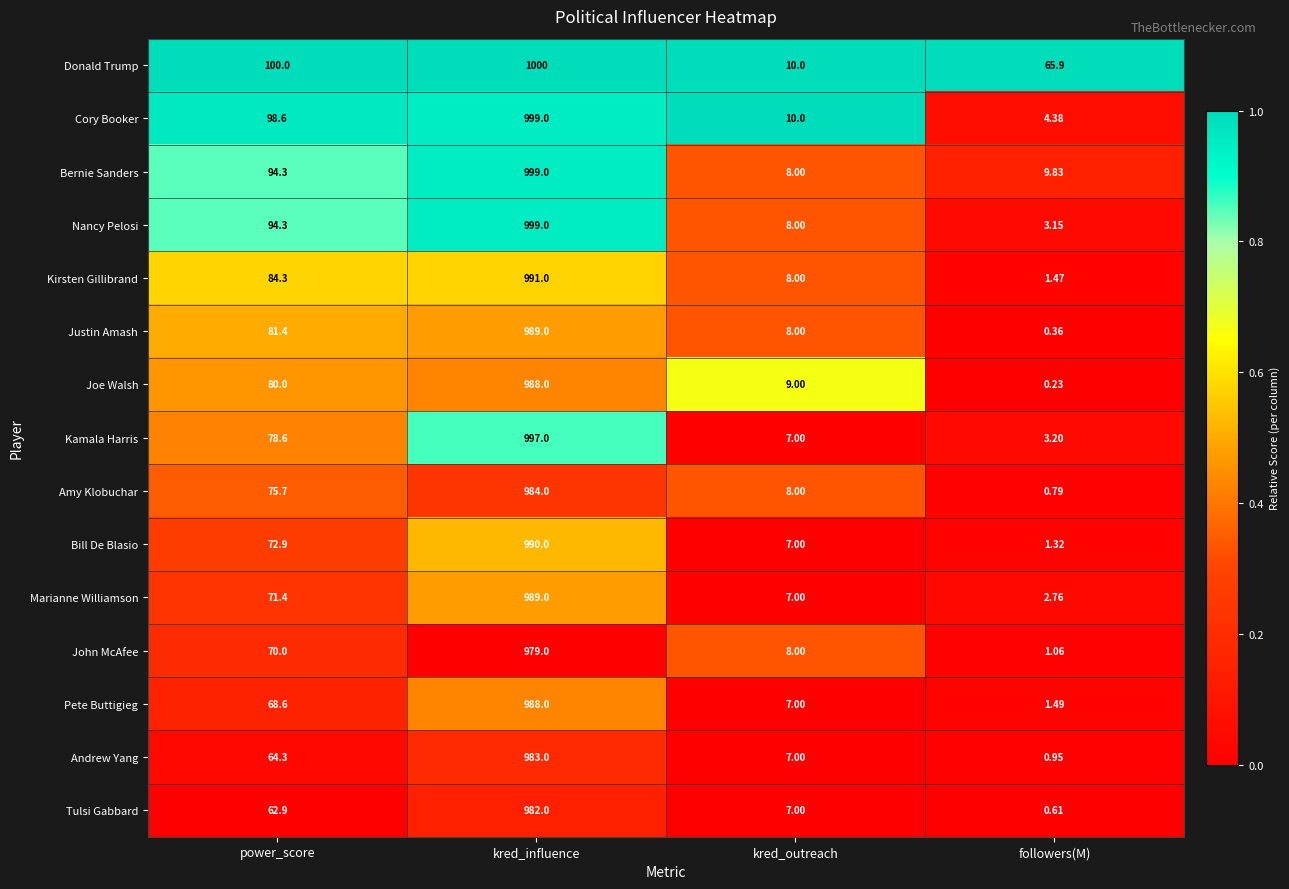

Which series has the largest total across all categories?

Donald Trump